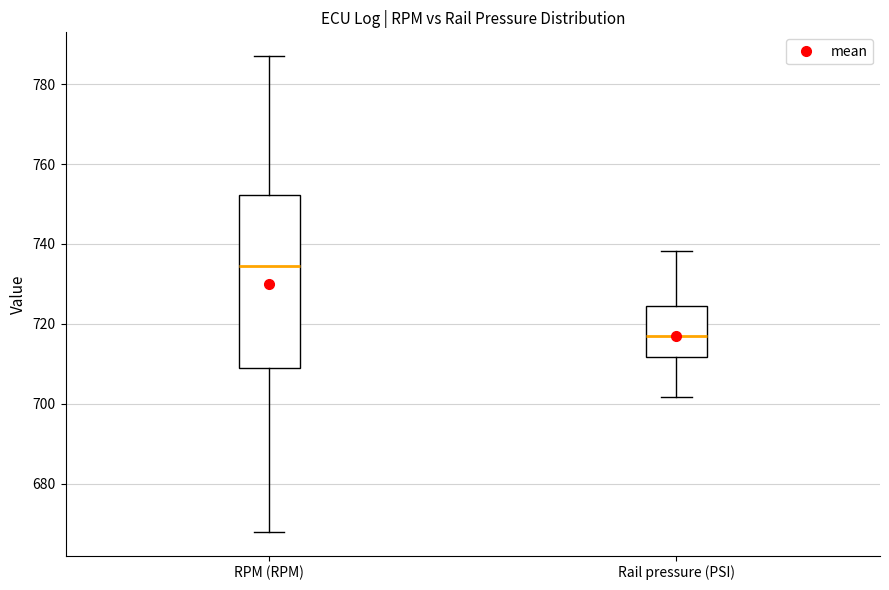

Which box is the tallest, from its lower edge to its upper edge?

RPM (RPM)